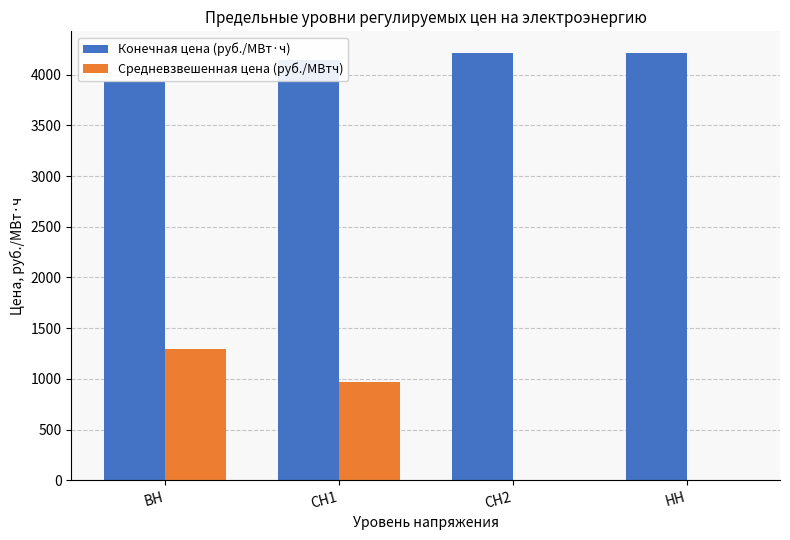

What is the sum of all Конечная цена (руб./МВт·ч) values?

16506.3